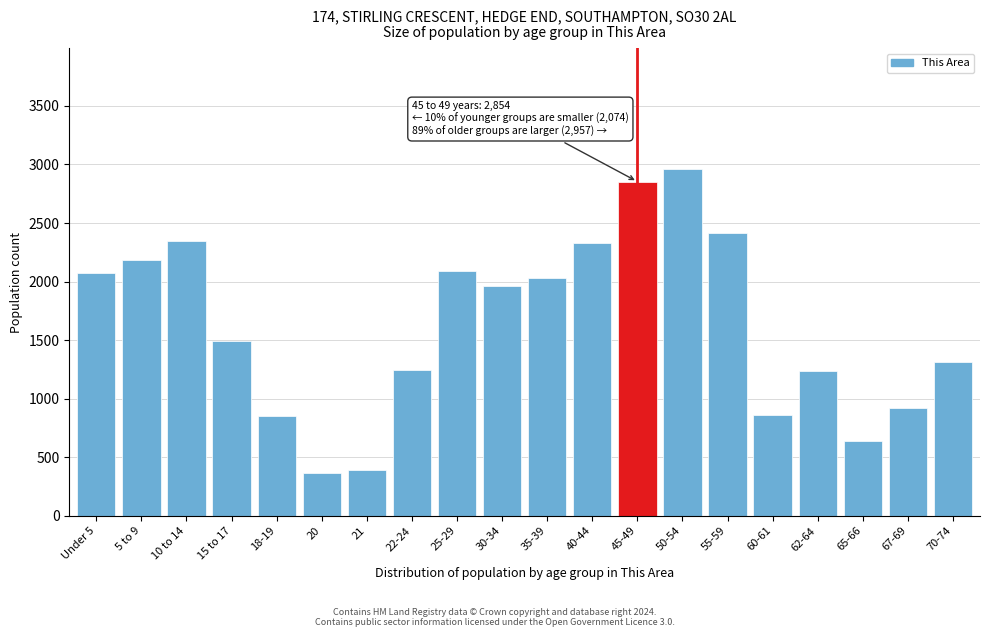

The value at Under 5 is 3116. True or false?

False